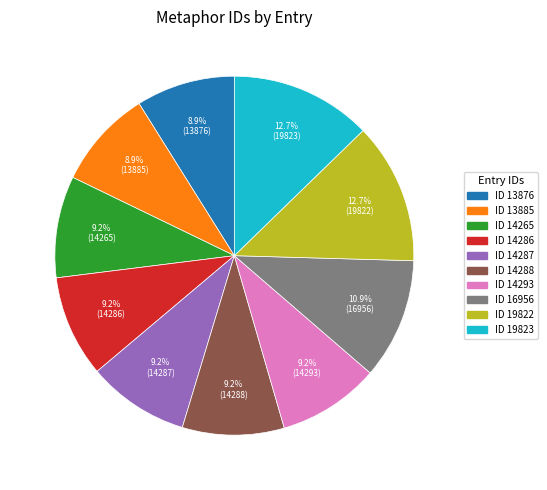

Does any single category account for the majority?

No